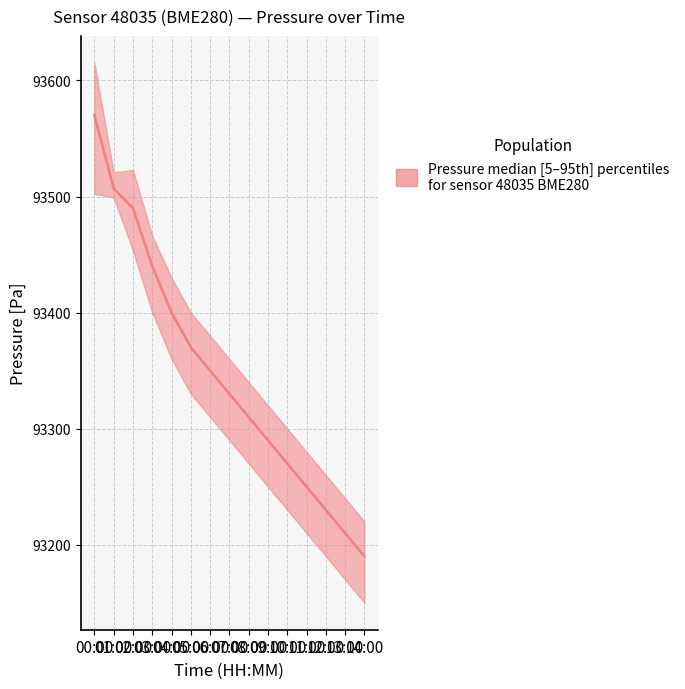

True or false: the data shows 44492 at 09:00.

False